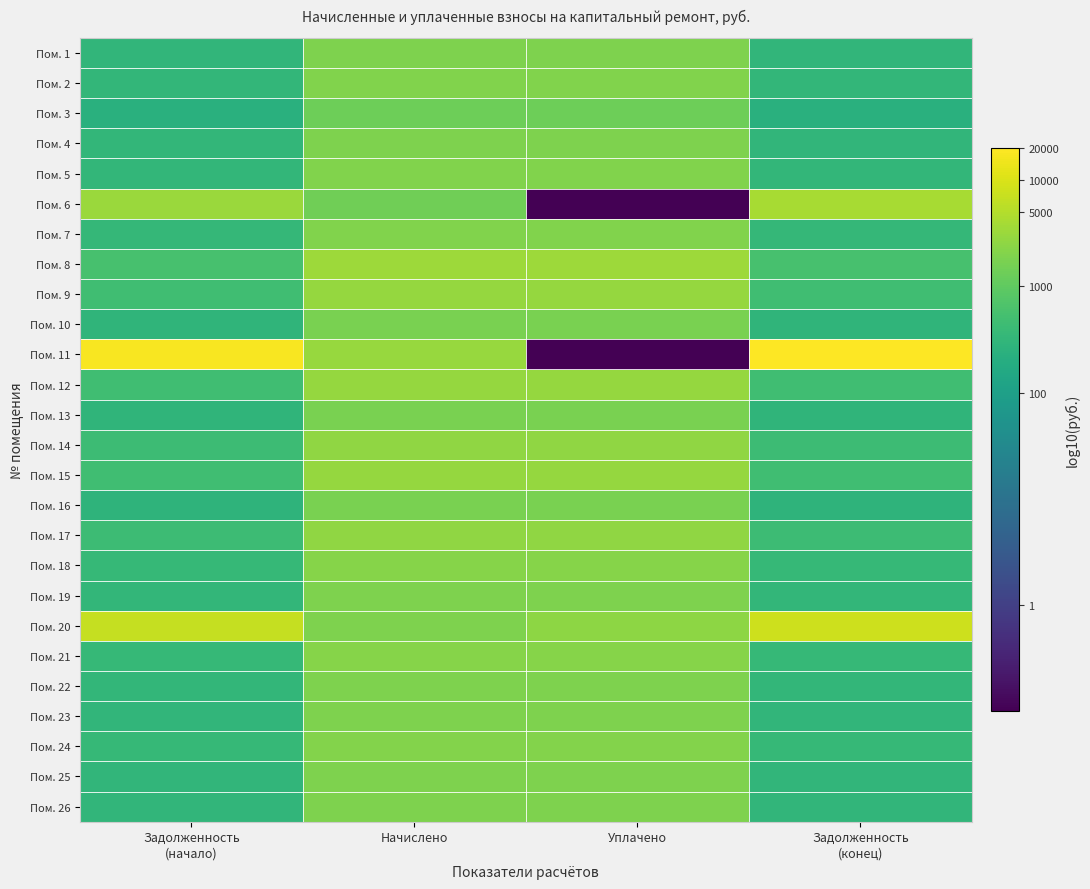

Count the number of categories in the chart.

4